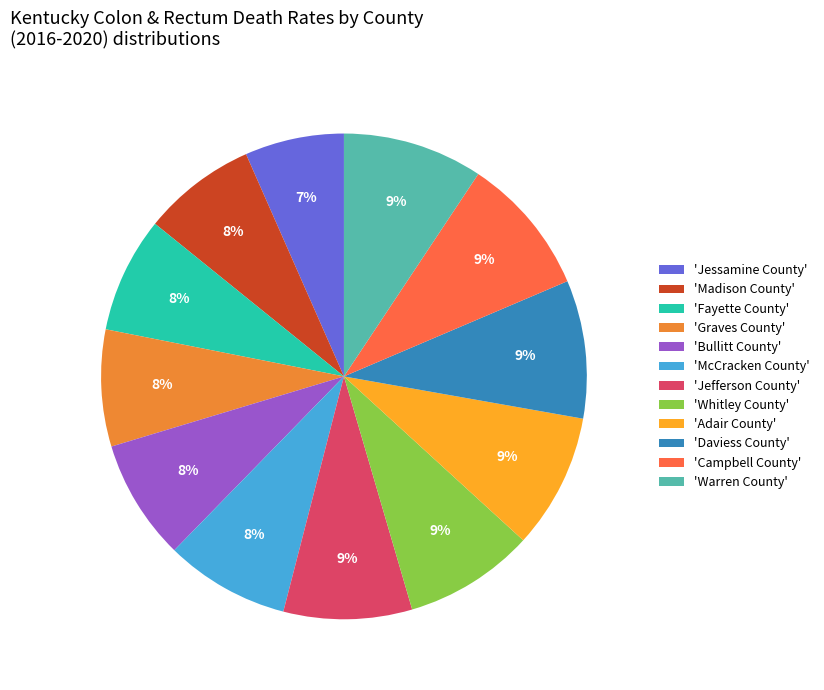

How many segments does this pie chart have?

12